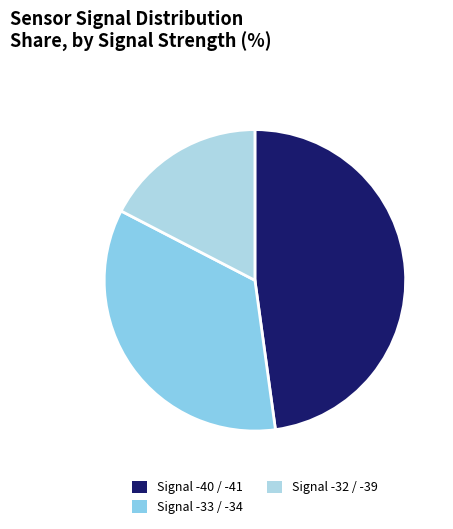

How many segments does this pie chart have?

3